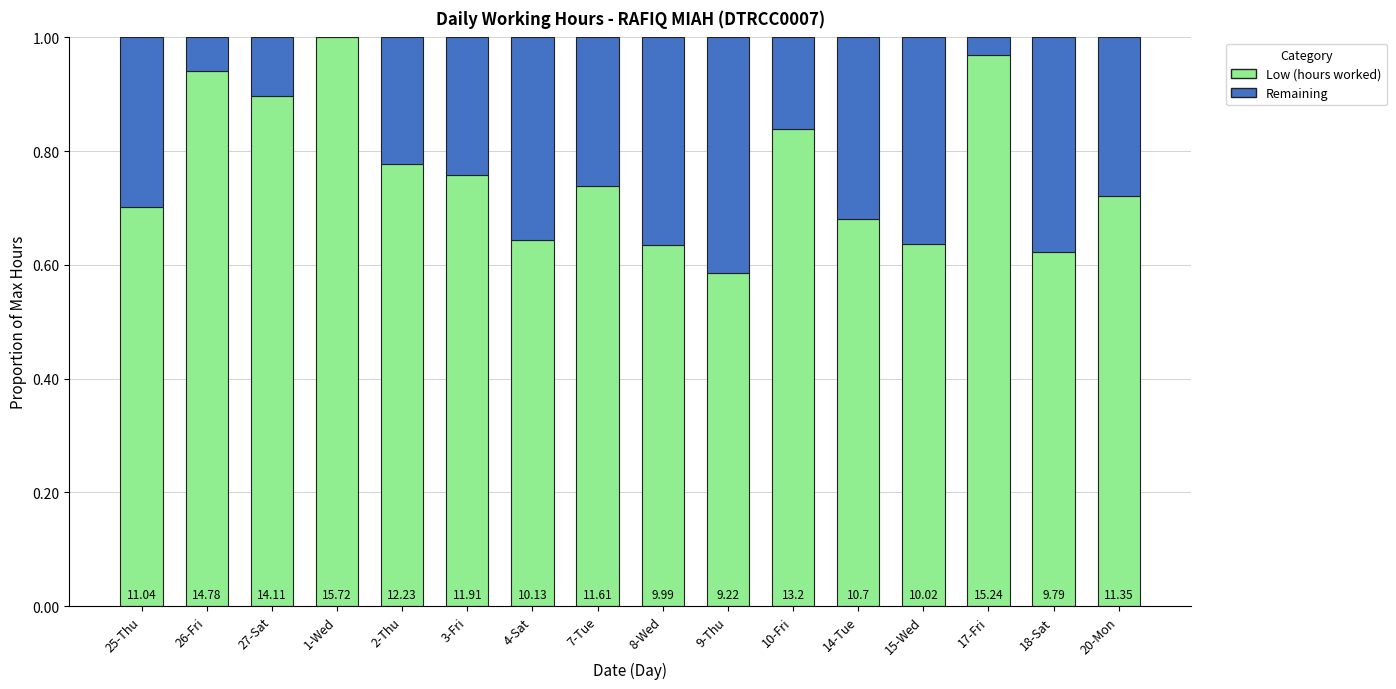

What is the label of the 6th bar from the left?

3-Fri